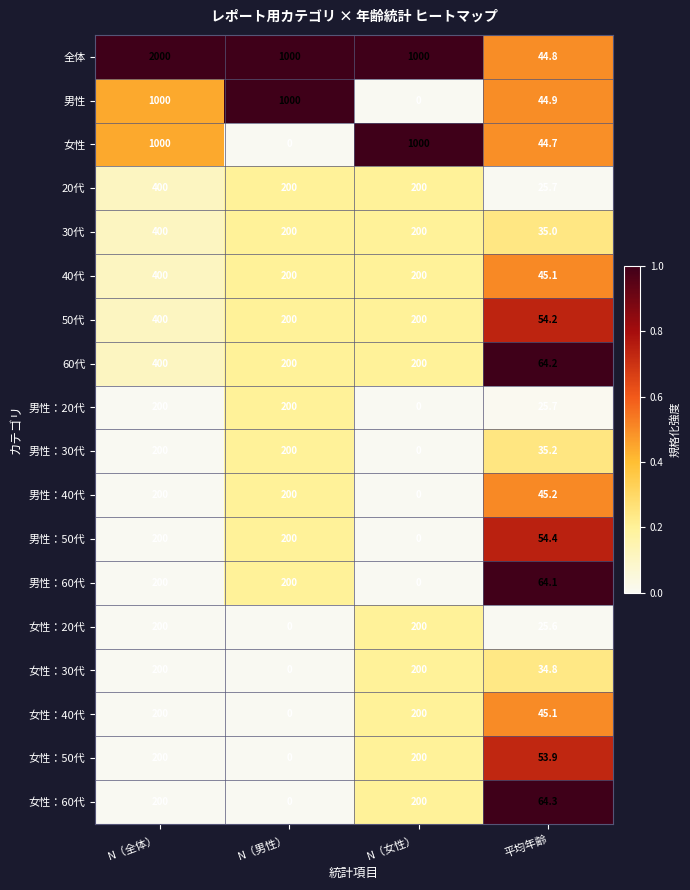

How many series are shown in this chart?

18